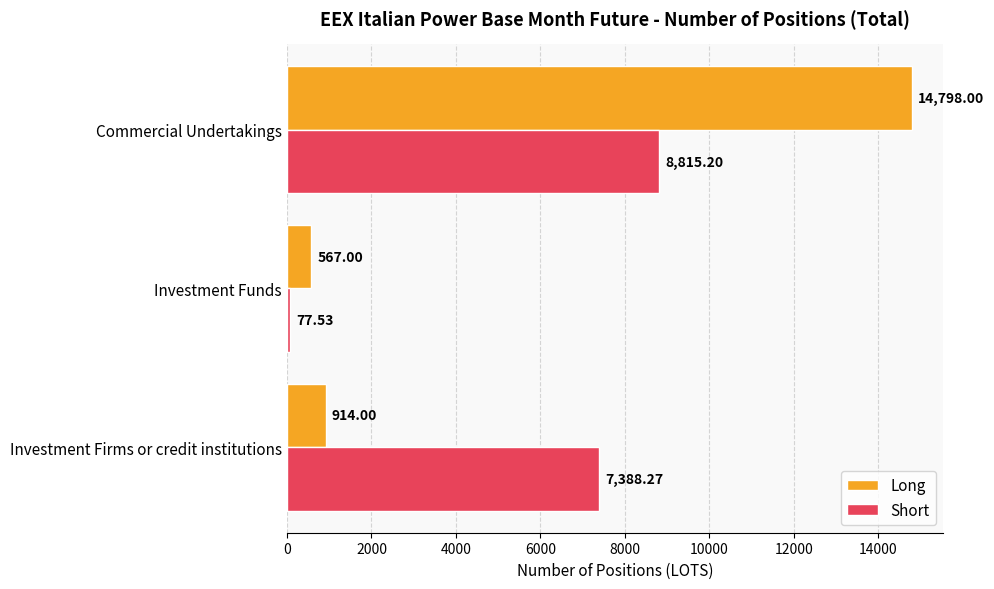

Which label corresponds to the largest value in the chart?

Commercial Undertakings